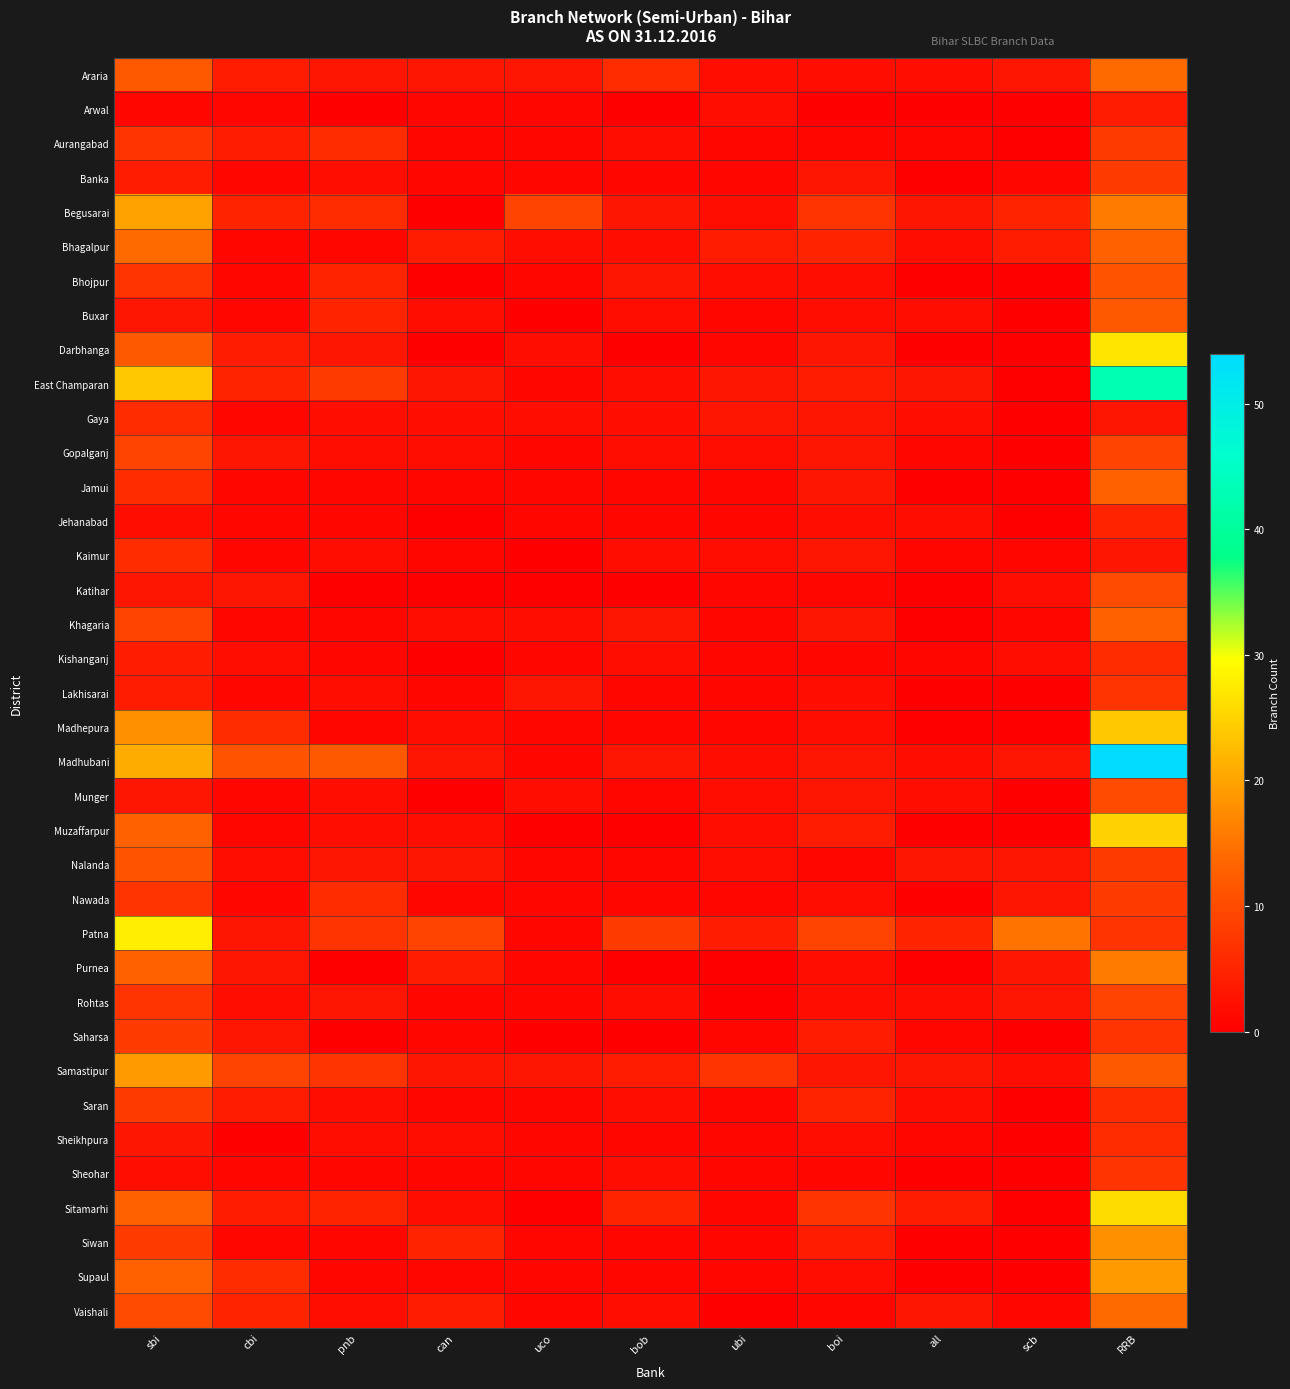

Rank the series by their maximum value, from lowest to highest.

Arwal, Jehanabad, Gaya, Kaimur, Kishanganj, Sheikhpura, Lakhisarai, Sheohar, Aurangabad, Banka, Nawada, Saharsa, Saran, Gopalganj, Rohtas, Katihar, Munger, Bhojpur, Nalanda, Buxar, Jamui, Khagaria, Araria, Bhagalpur, Vaishali, Purnea, Siwan, Samastipur, Supaul, Begusarai, Madhepura, Muzaffarpur, Sitamarhi, Darbhanga, Patna, East Champaran, Madhubani